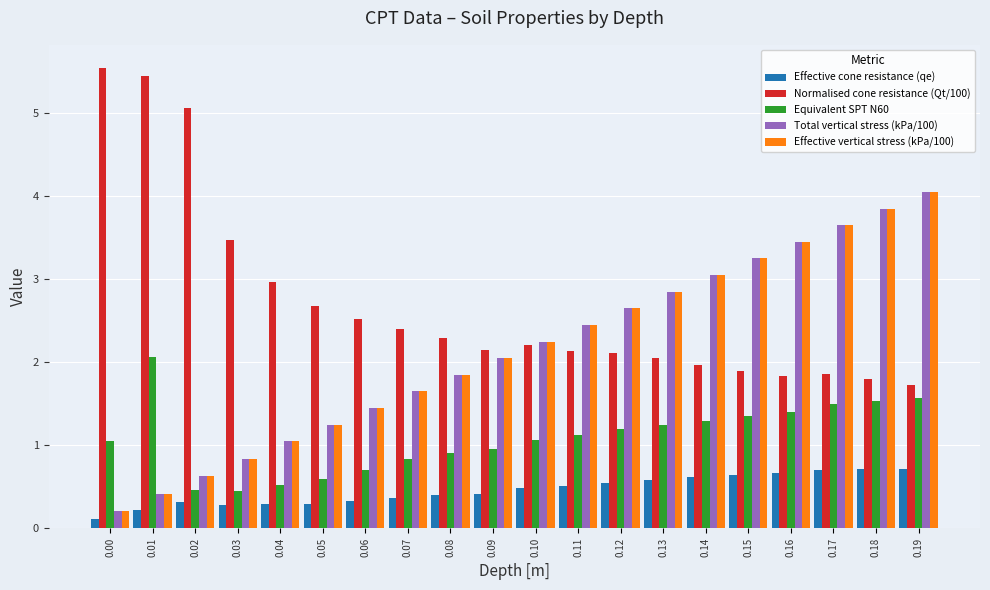

How many bars are there in each group?

5